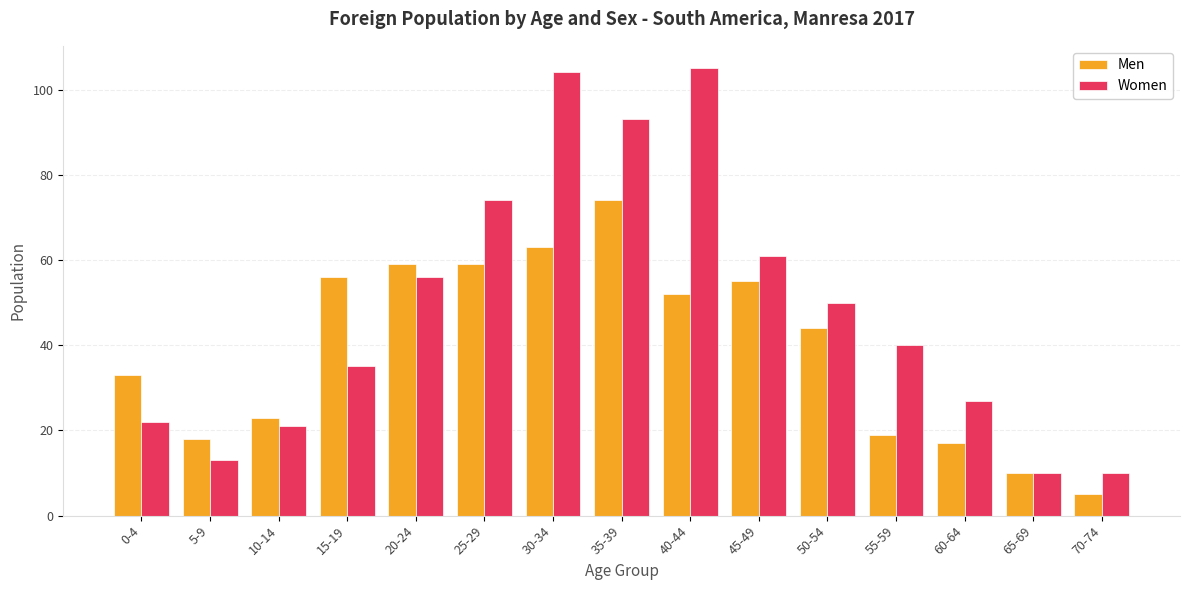

At which label does Men reach its minimum?

70-74